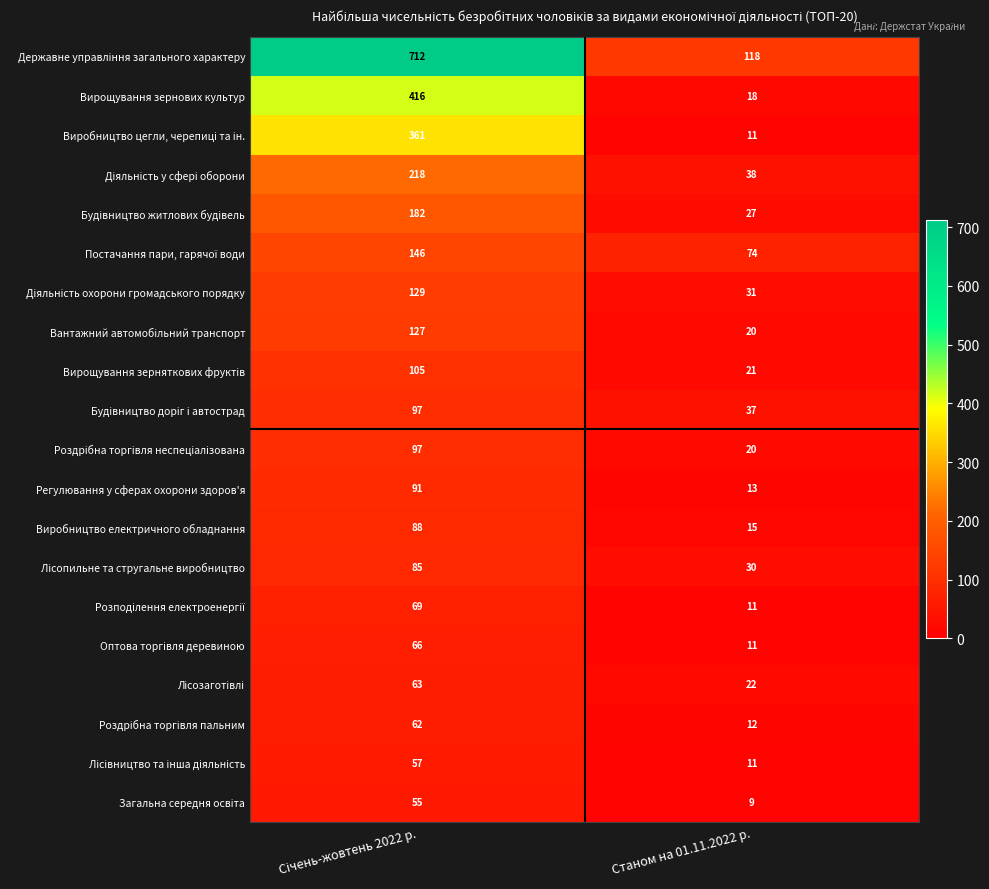

What is the difference between the highest and lowest values at Станом на 01.11.2022 р.?

109